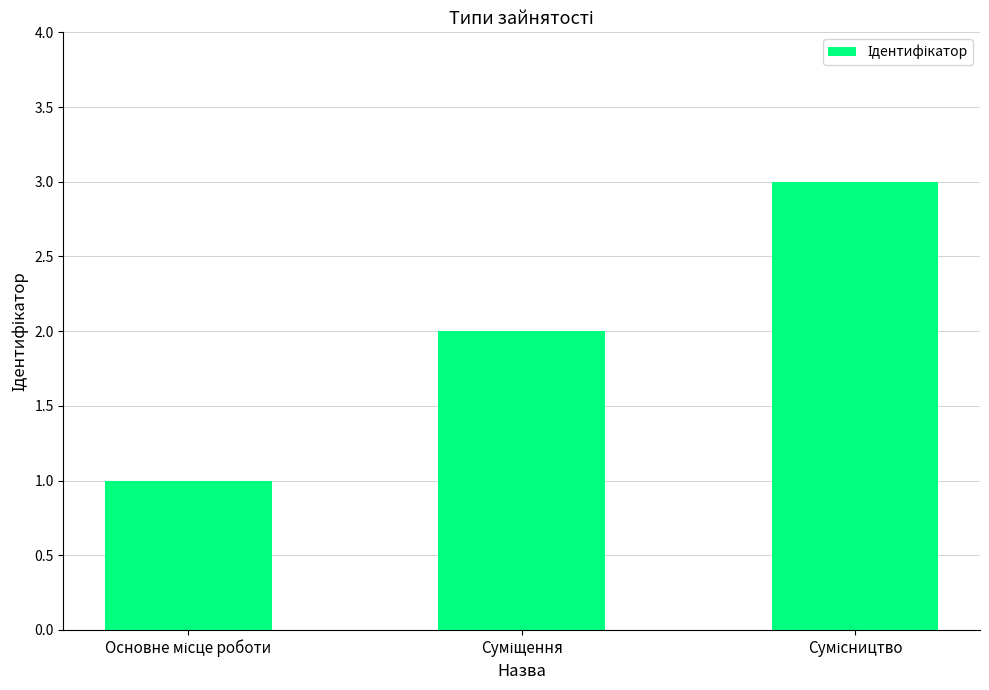

What is the maximum value shown in the chart?

3